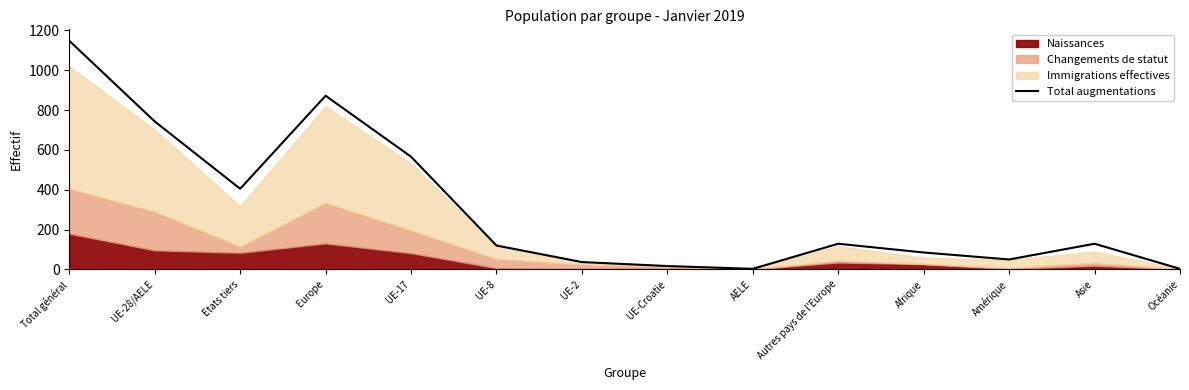

At which category does the data reach its first local valley?

Etats tiers